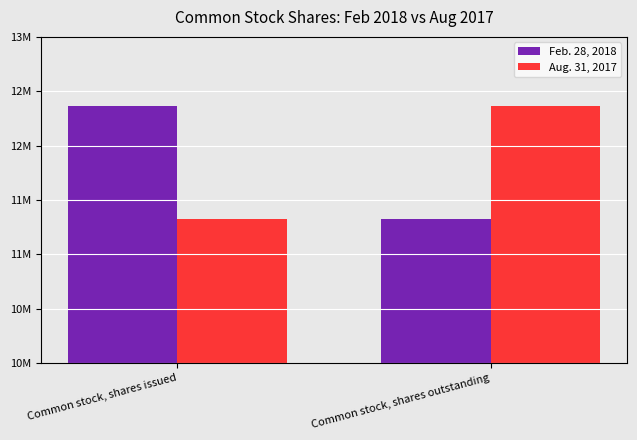

Does the chart contain stacked bars?

No